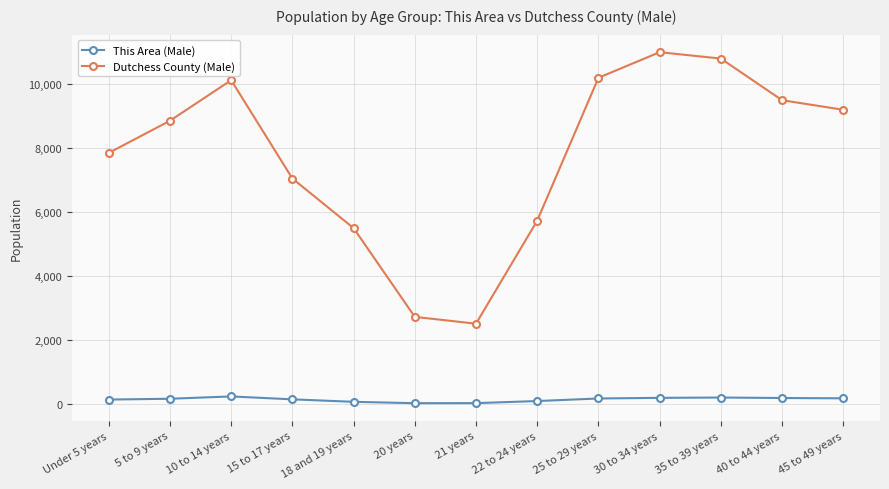

Between 20 years and 45 to 49 years, which series saw the biggest shift?

Dutchess County (Male)